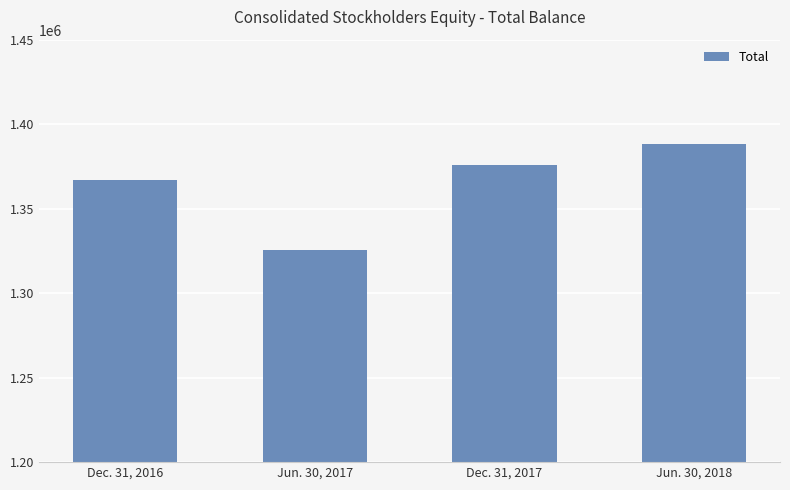

At which label is the value closest to 1357001?

Dec. 31, 2016